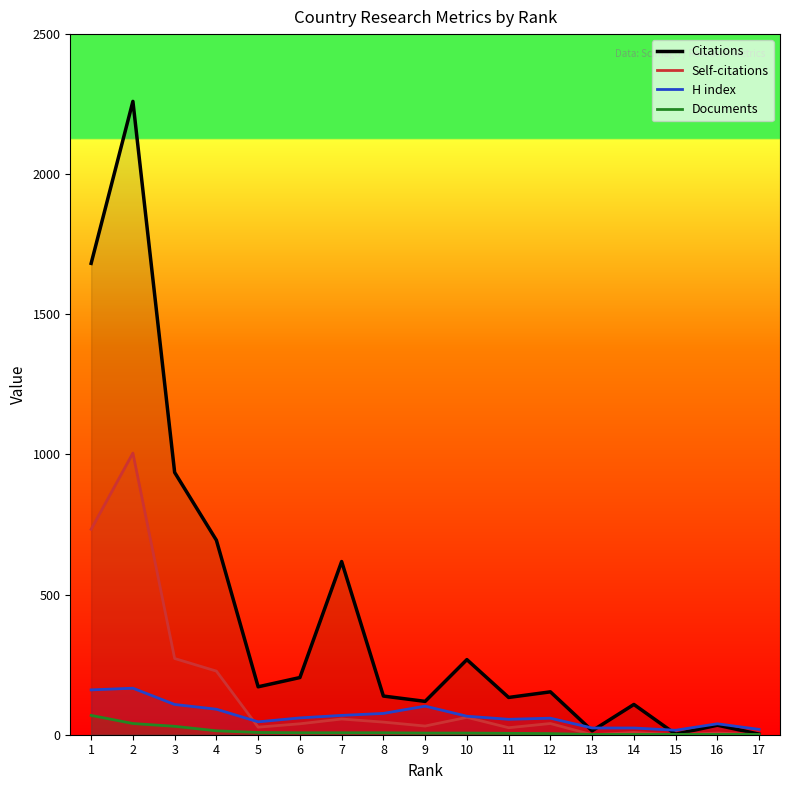

Which series has the largest range (max minus min)?

Citations